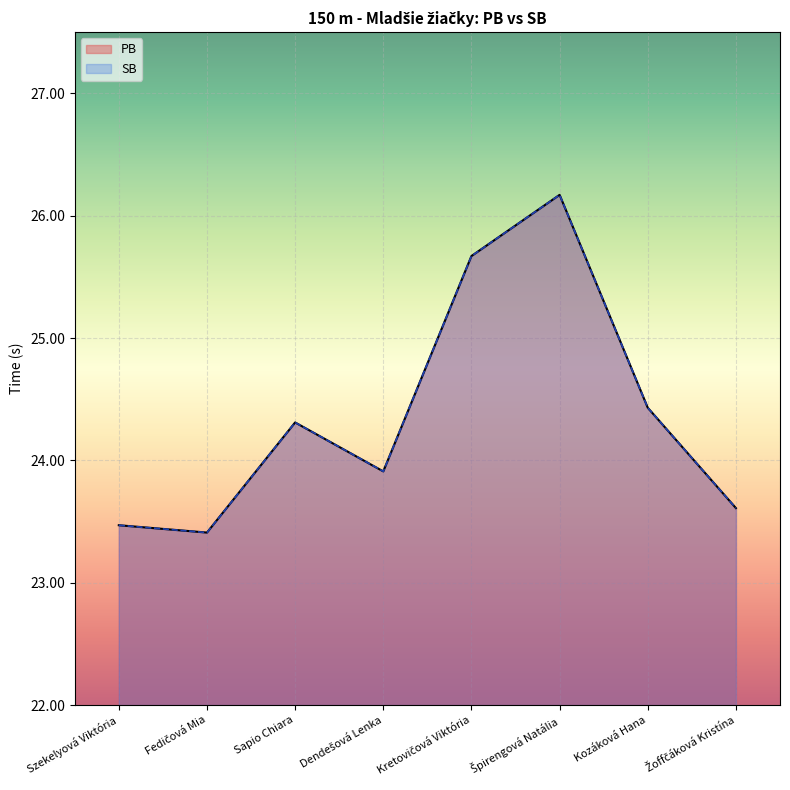

List the series in order of their peak value, highest first.

PB, SB